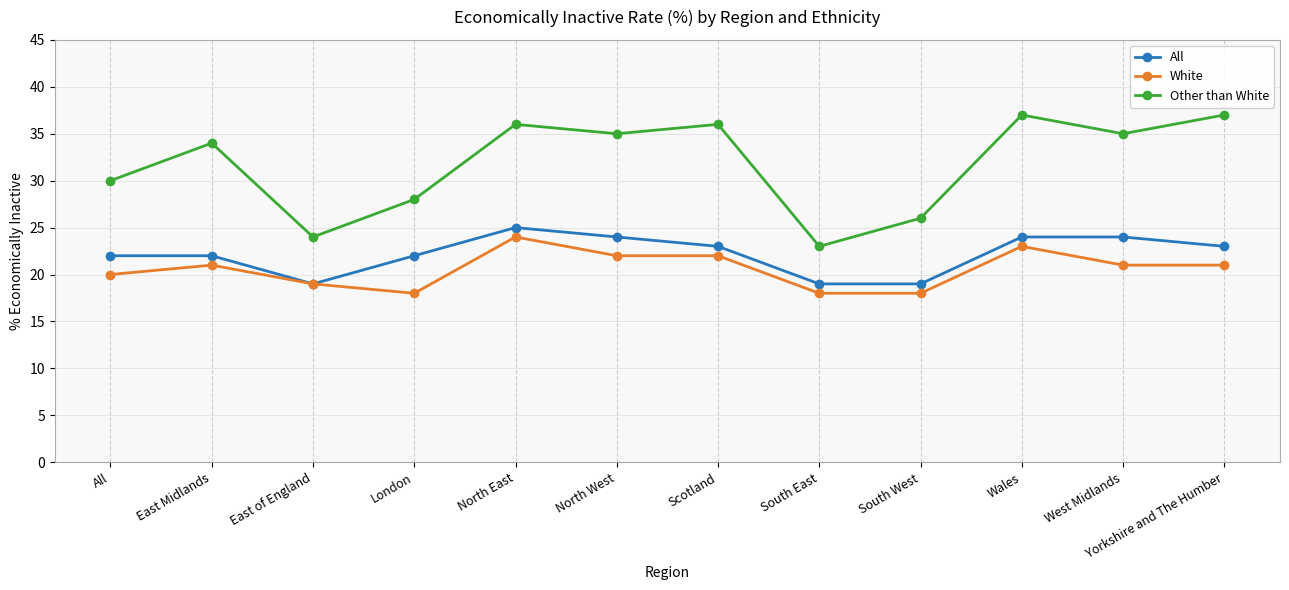

Where is the first local minimum for Other than White?

East of England